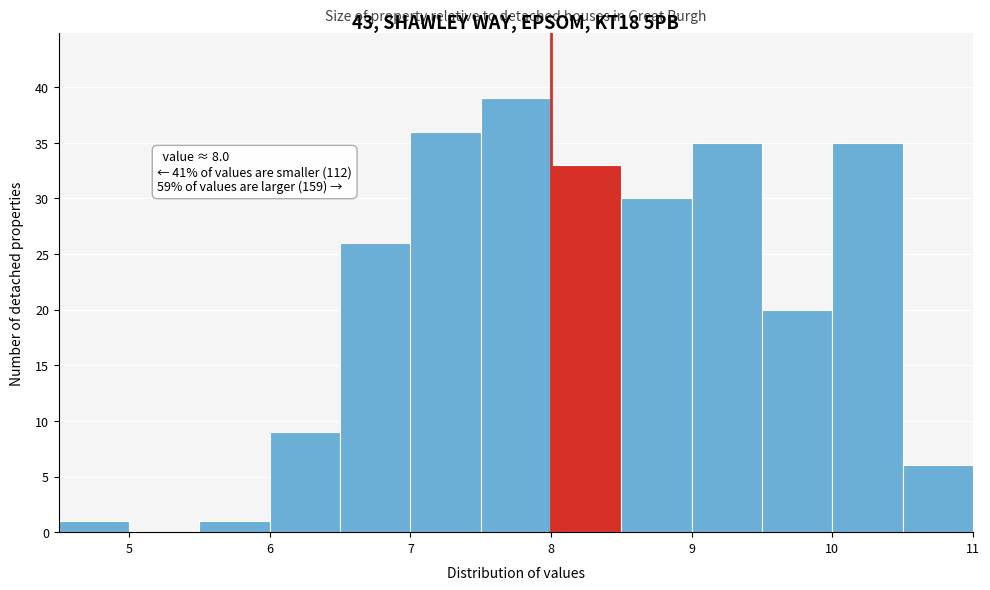

Over which range of the x-axis is the bar tallest?

7.5 to 8.0